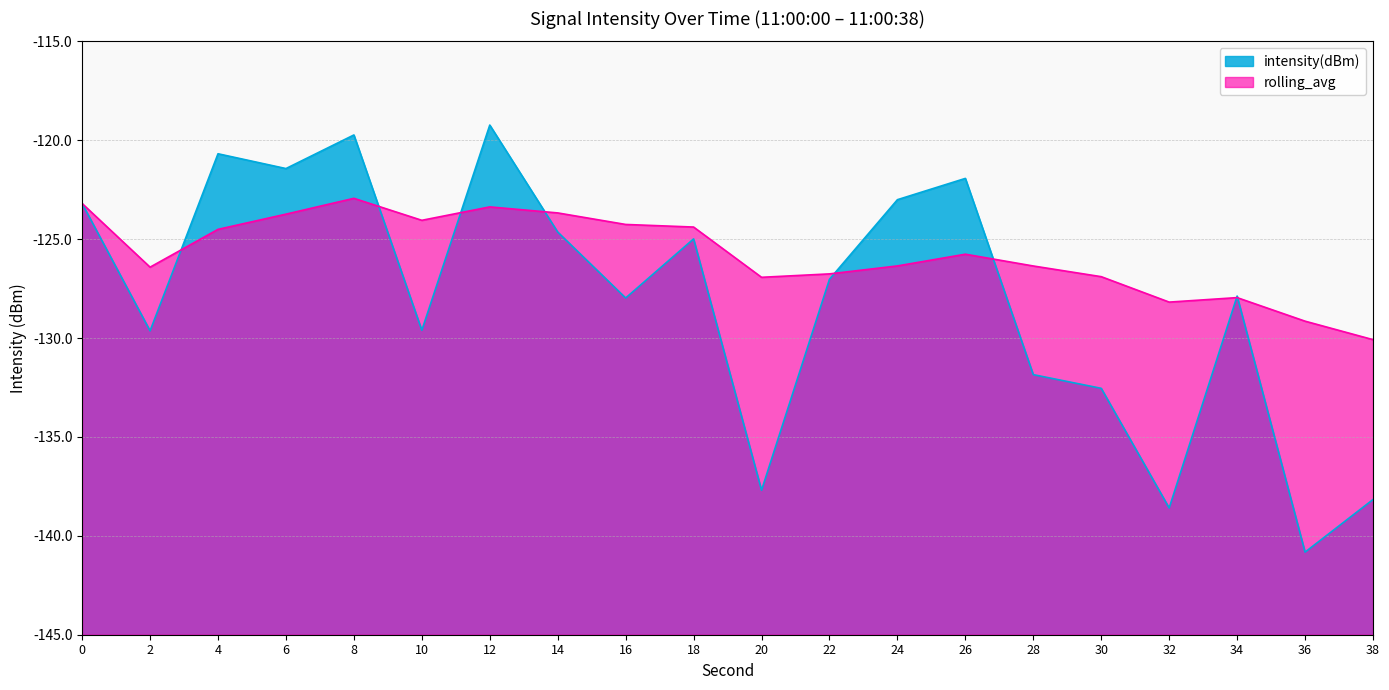

True or false: intensity(dBm) and rolling_avg intersect in this chart.

True